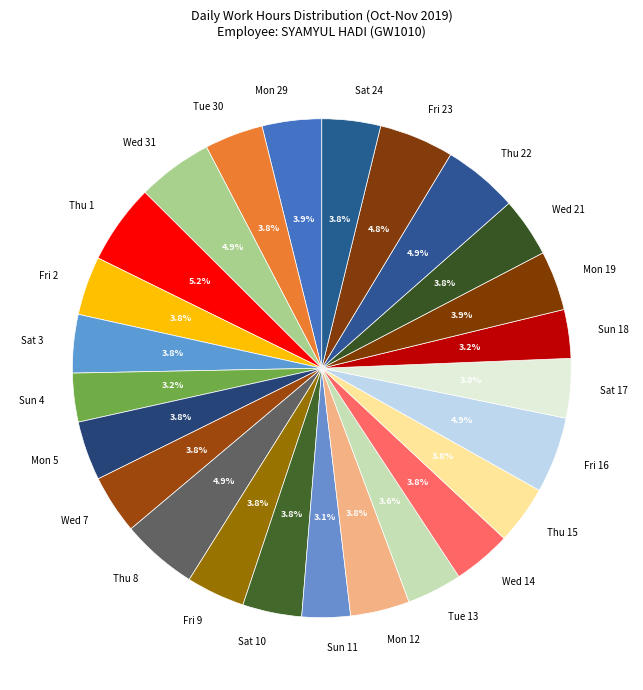

Combined, what portion of the pie is Sat 10 and Mon 29?

7.7%